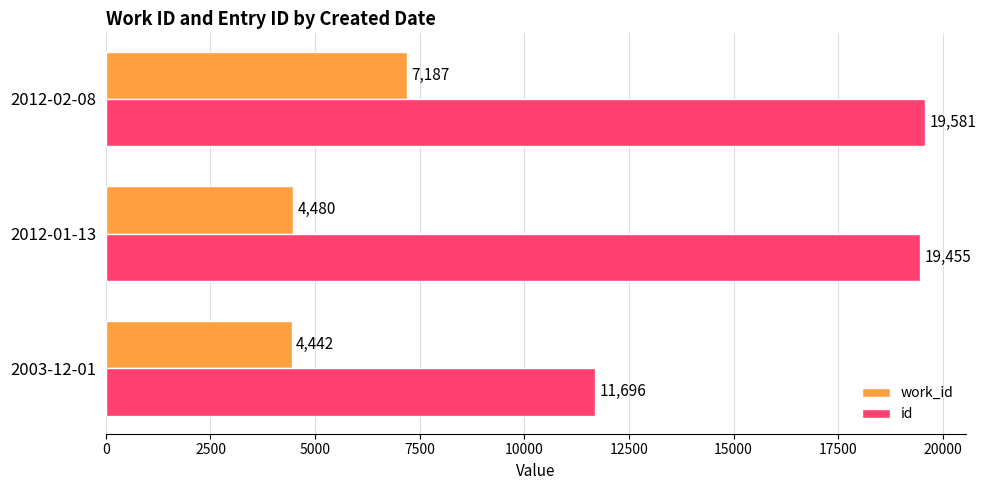

At which category is the sum across all series the highest?

2012-02-08